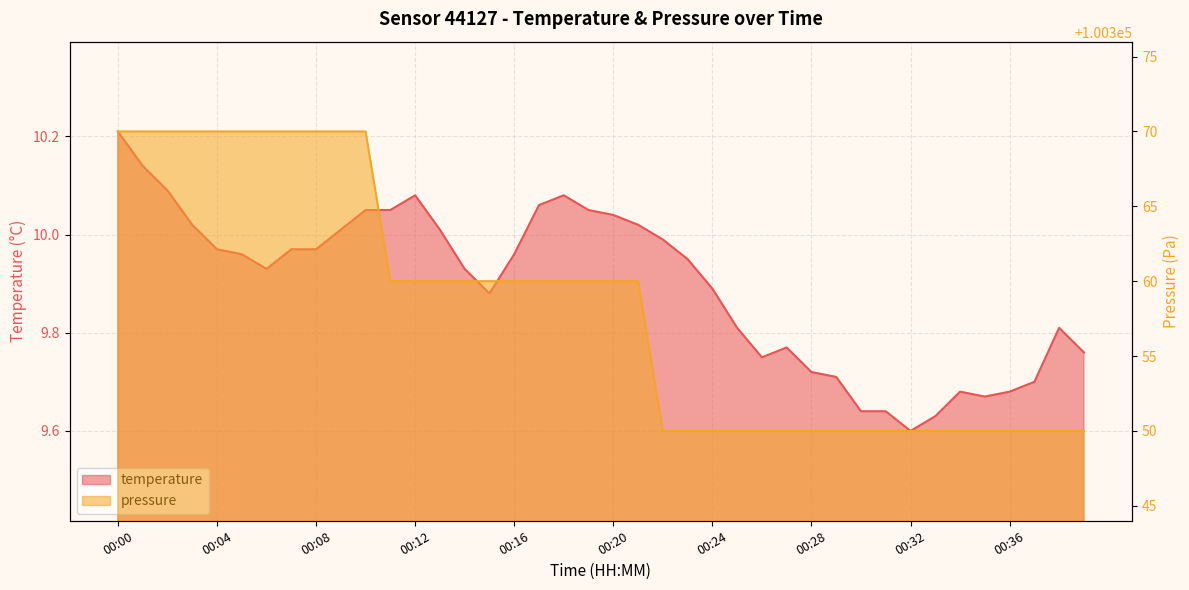

Reading left to right, what are all the values shown in this chart?

temperature: 10.2	10.1	10.1	10.0	10.0	10.0	9.9	10.0	10.0	10.0	10.1	10.1	10.1	10.0	9.9	9.9	10.0	10.1	10.1	10.1	10.0	10.0	10.0	9.9	9.9	9.8	9.8	9.8	9.7	9.7	9.6	9.6	9.6	9.6	9.7	9.7	9.7	9.7	9.8	9.8
pressure: 100370.0	100370.0	100370.0	100370.0	100370.0	100370.0	100370.0	100370.0	100370.0	100370.0	100370.0	100360.0	100360.0	100360.0	100360.0	100360.0	100360.0	100360.0	100360.0	100360.0	100360.0	100360.0	100350.0	100350.0	100350.0	100350.0	100350.0	100350.0	100350.0	100350.0	100350.0	100350.0	100350.0	100350.0	100350.0	100350.0	100350.0	100350.0	100350.0	100350.0